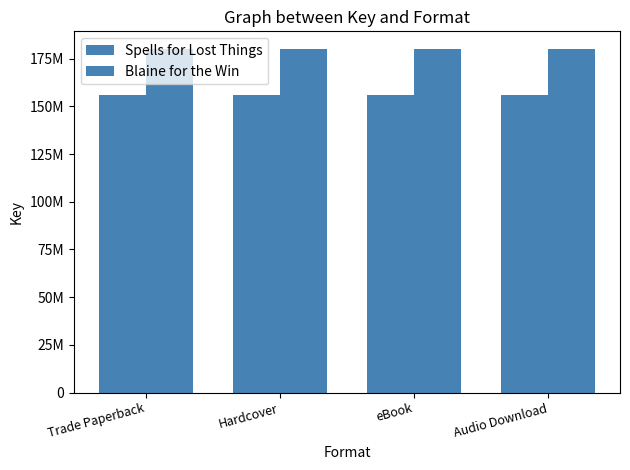

Does the chart contain stacked bars?

No